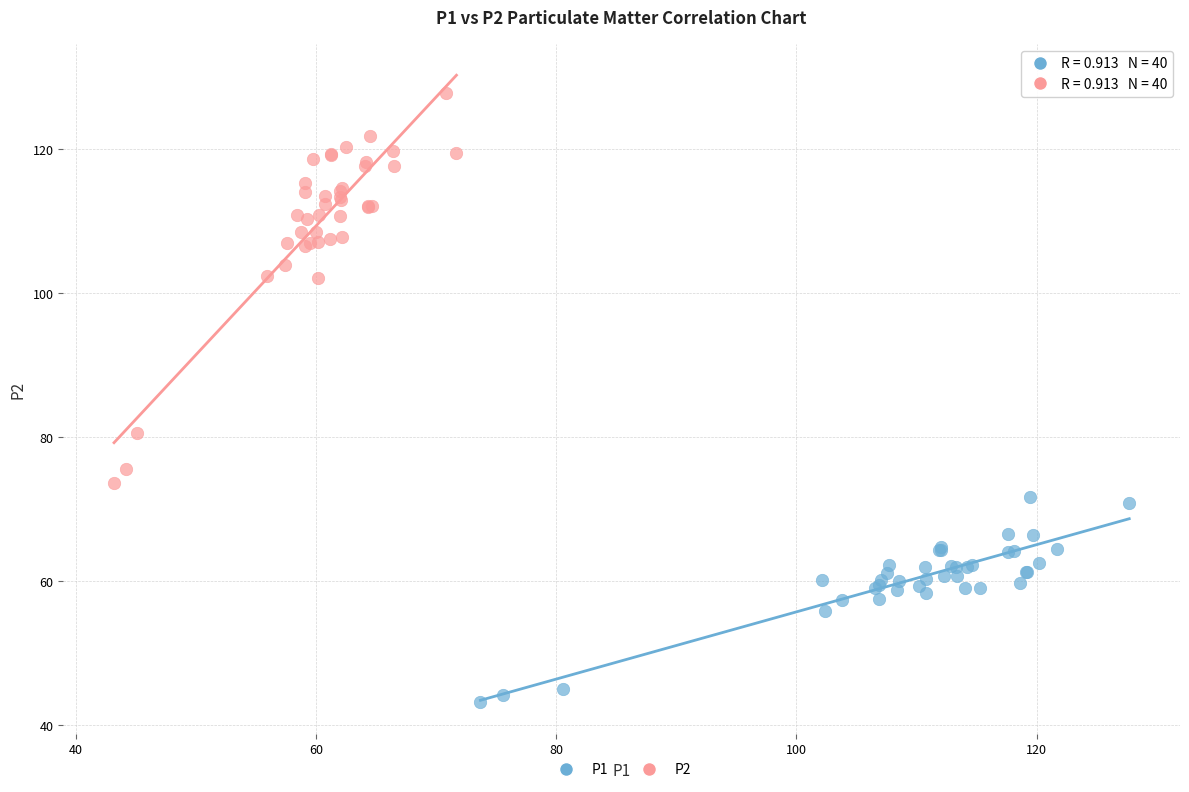

Which series reaches the maximum Y coordinate?

P2